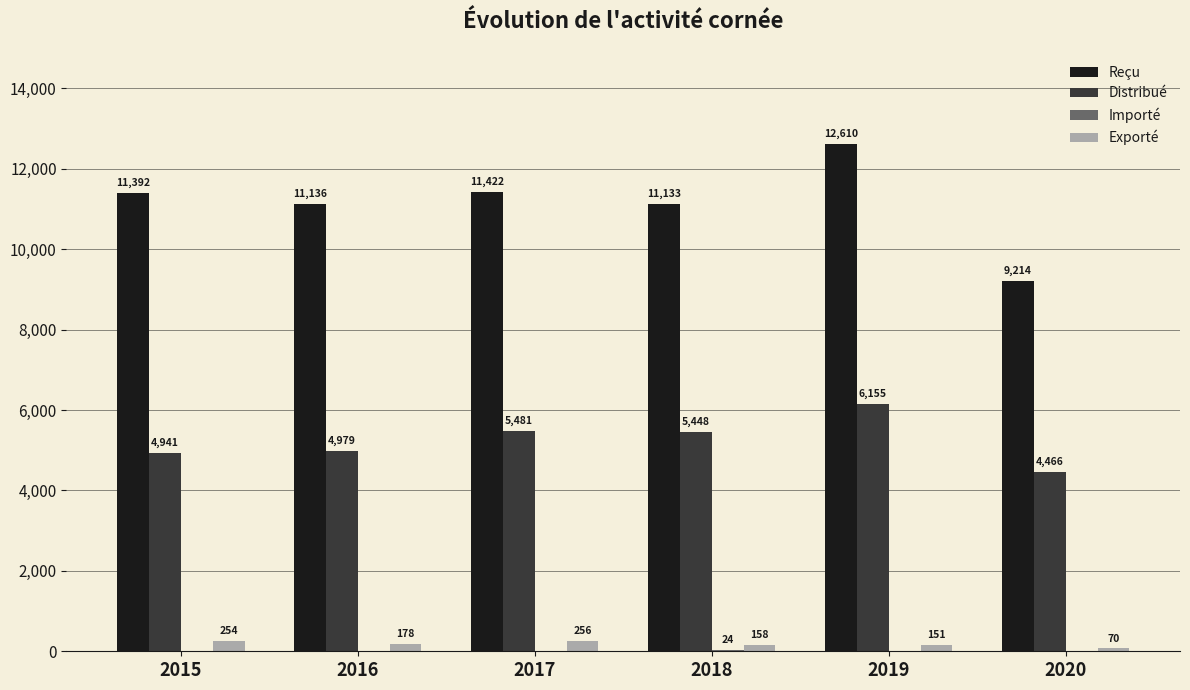

What is the maximum value shown in the chart?

12610